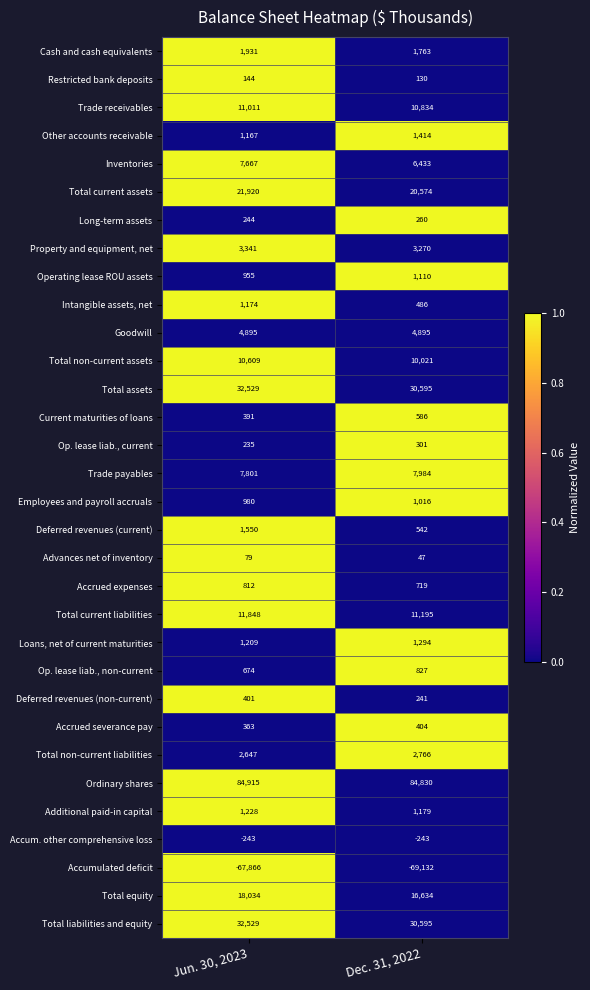

What is the sum of the Operating lease ROU assets values at Dec. 31, 2022 and Jun. 30, 2023?

2065